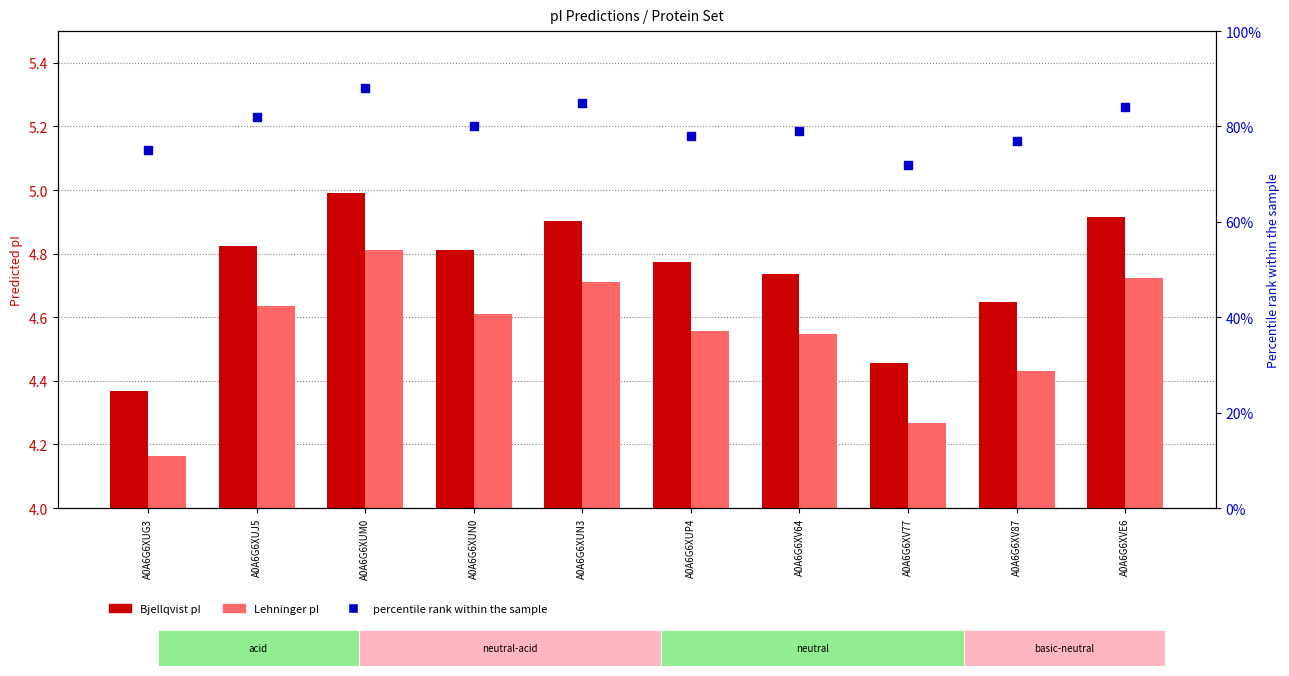

Which series reaches the minimum Y coordinate?

Lehninger pI